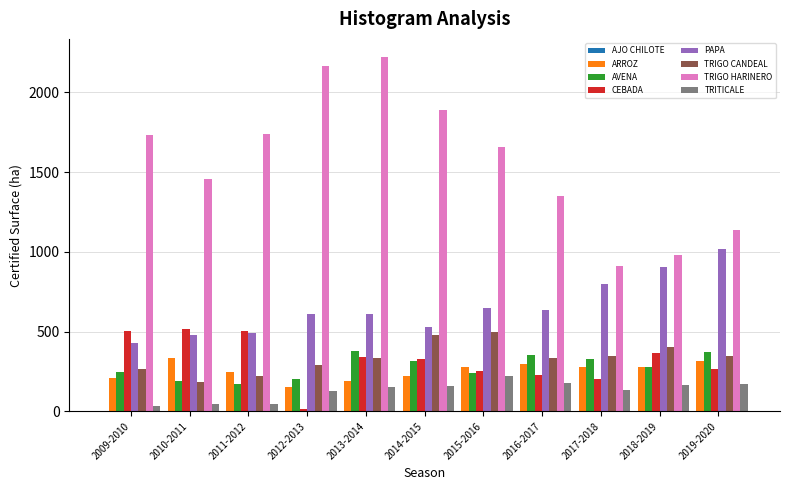

What is the sum of the TRITICALE values at 2019-2020 and 2013-2014?

325.4